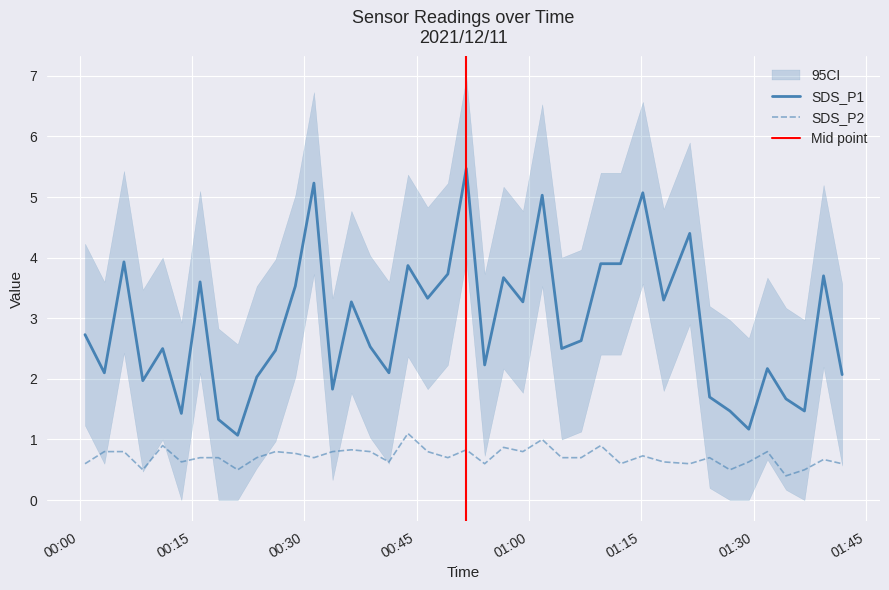

How many categories are shown in the chart?

40